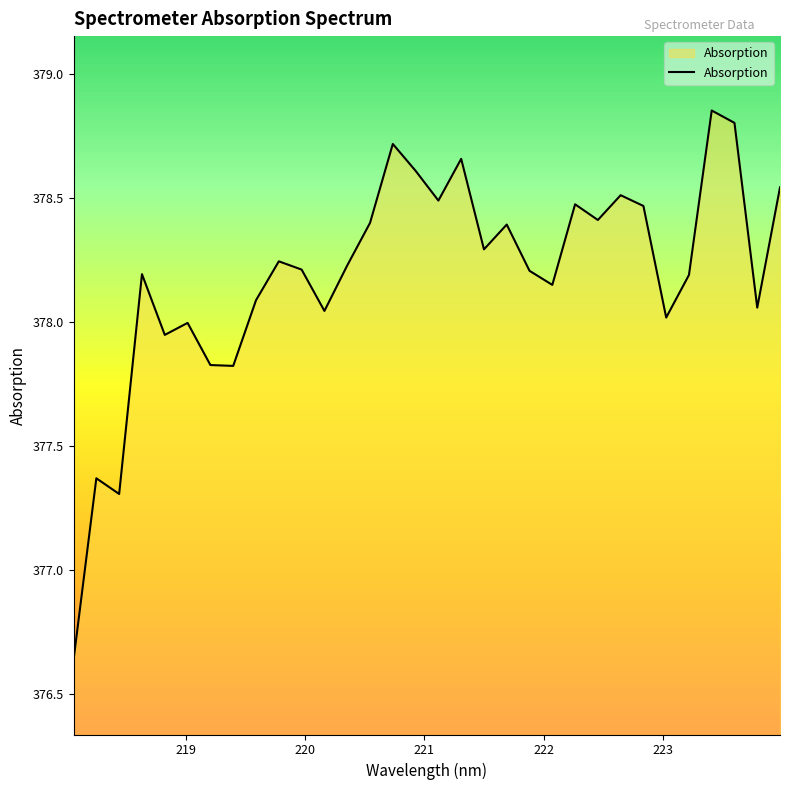

What is the difference between the maximum and minimum values?

2.2